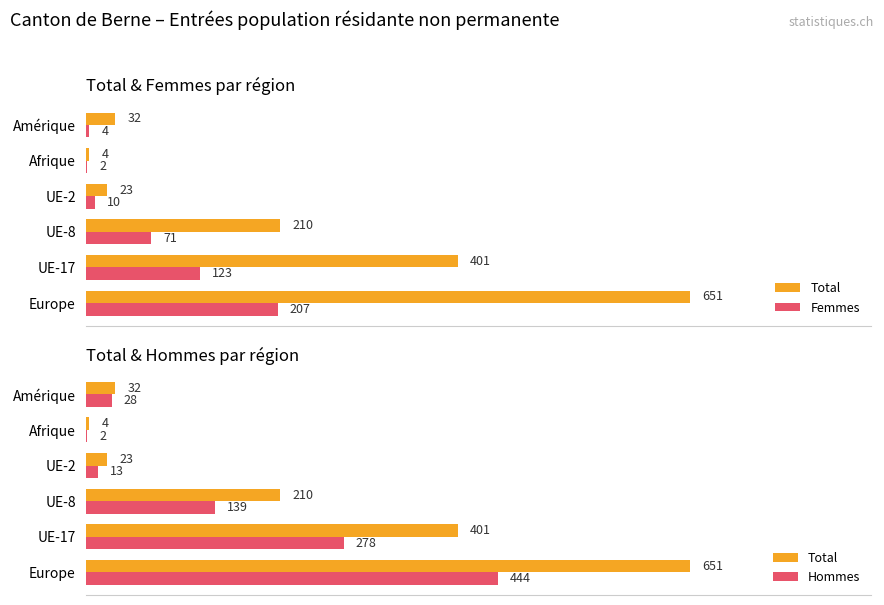

How many values in the Femmes series are below 71?

3